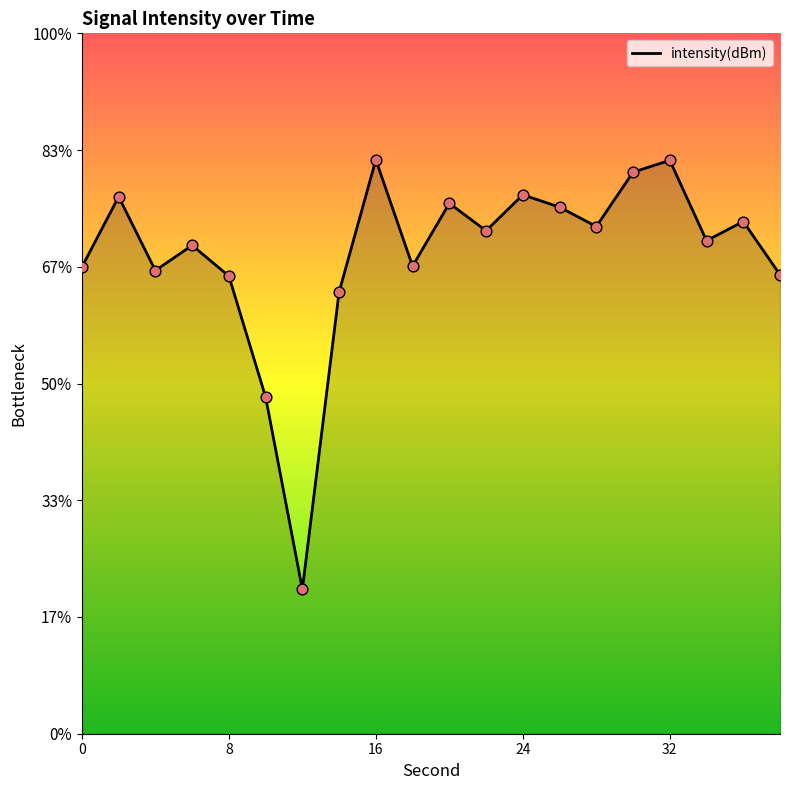

Between 16 and 8, which is larger?

16